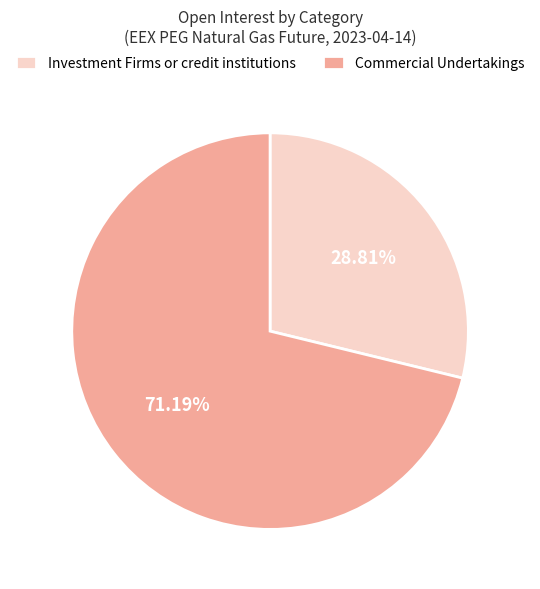

Count the number of slices in the pie.

2